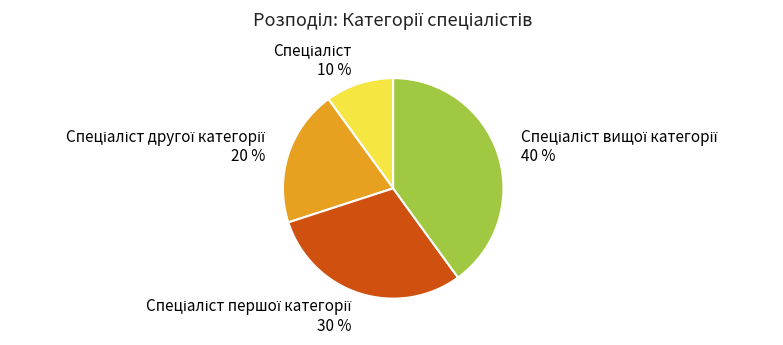

Is there a majority slice in this chart?

No